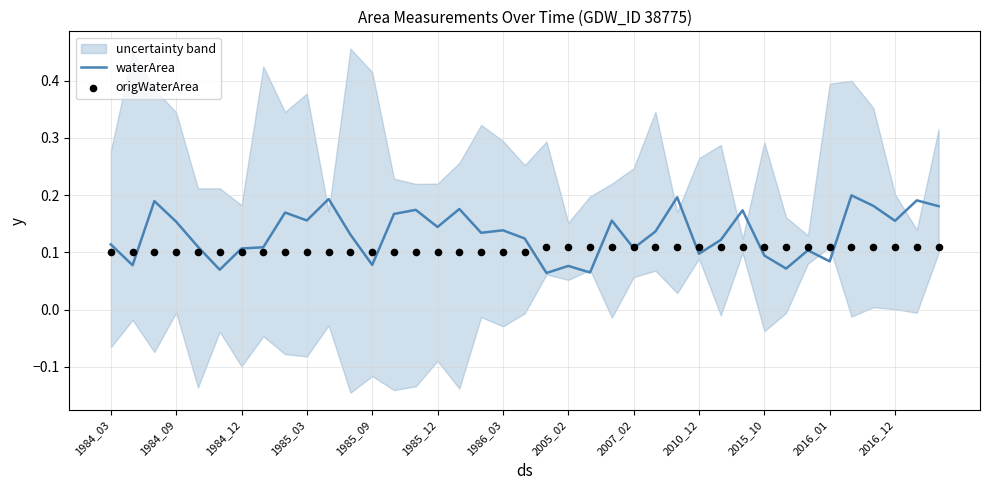

Which series reaches the maximum Y coordinate?

waterArea